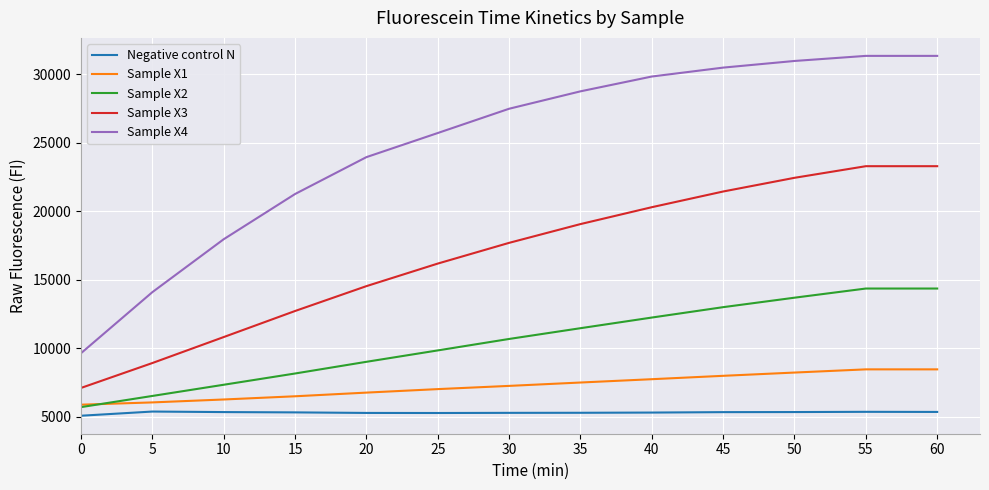

True or false: Sample X4 and Negative control N intersect in this chart.

False